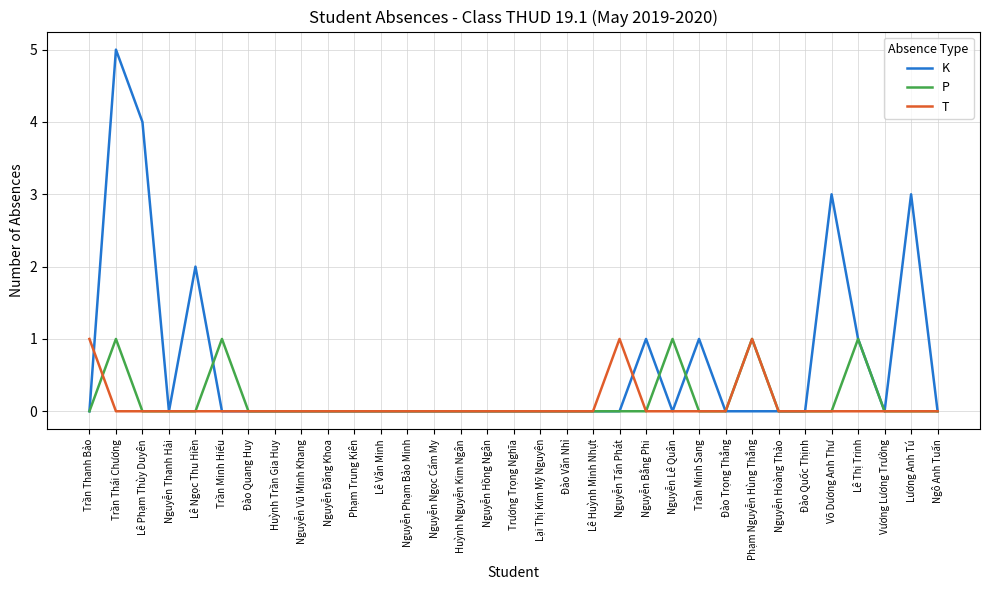

What position from the right is Lê Huỳnh Minh Nhựt?

14